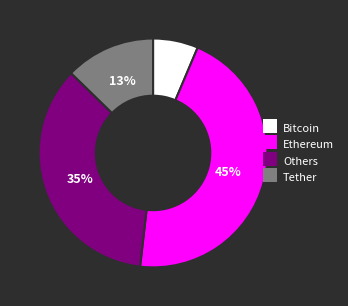

Does any single category account for the majority?

No